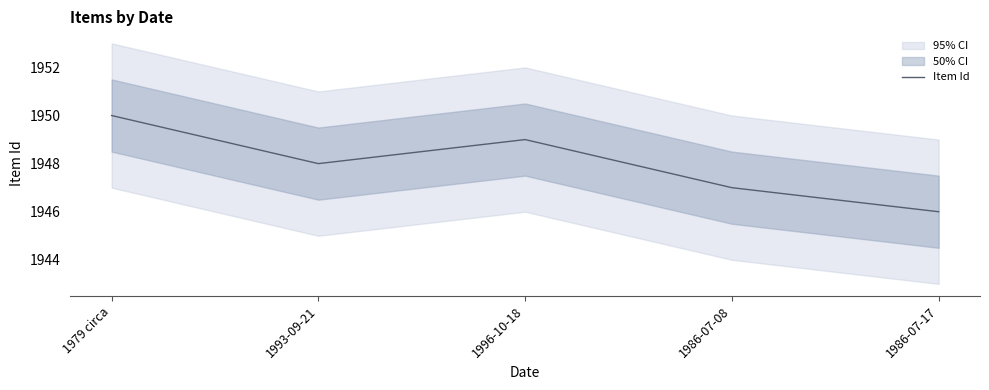

Reading left to right, transcribe all the data shown in this chart.

1950	1948	1949	1947	1946